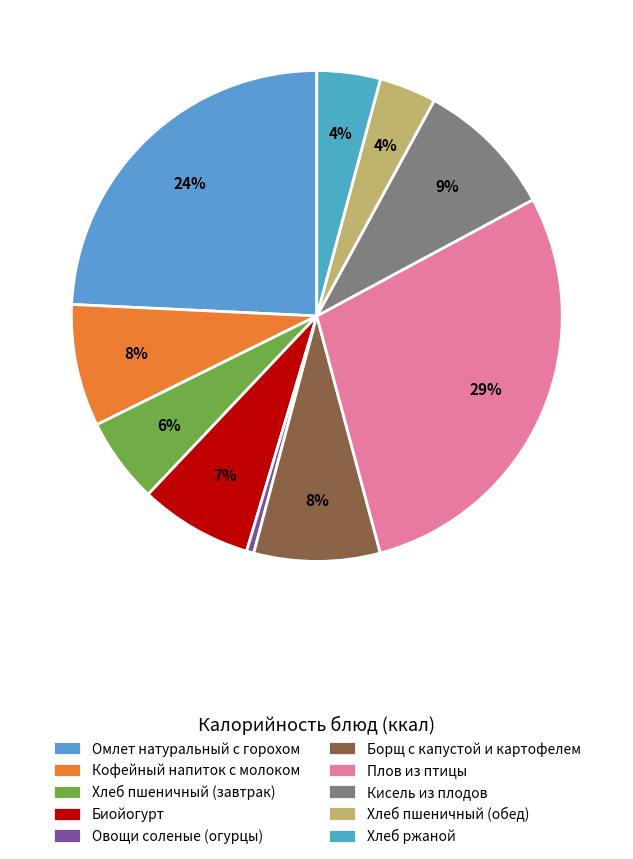

True or false: Борщ с капустой и картофелем accounts for 8% of the total.

True